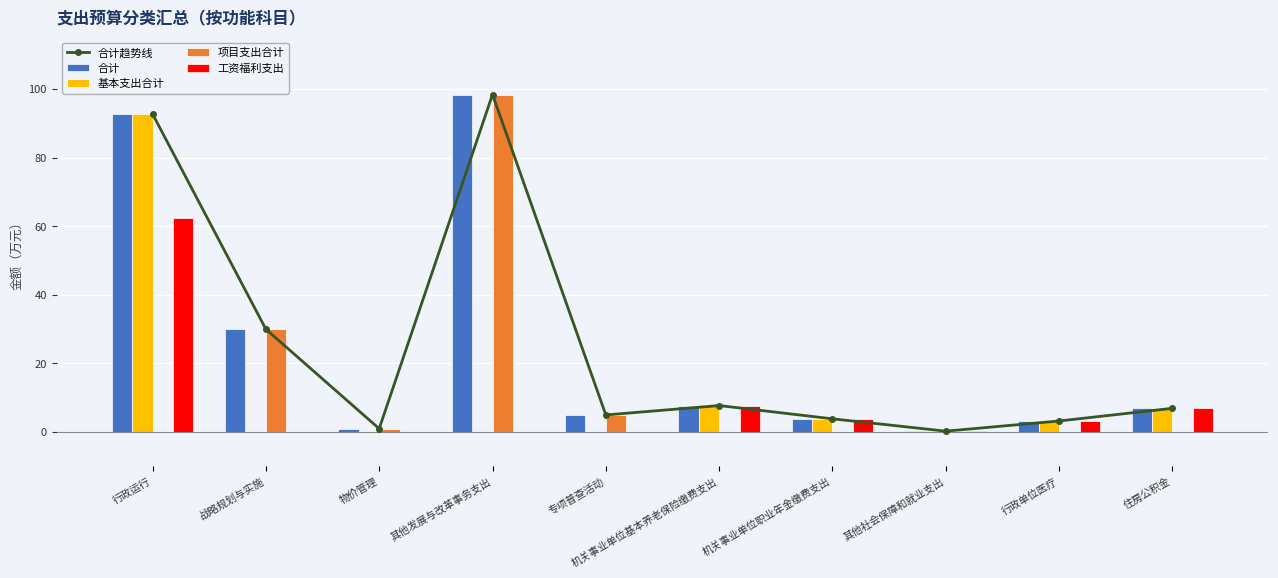

What is the greatest value displayed?

98.4